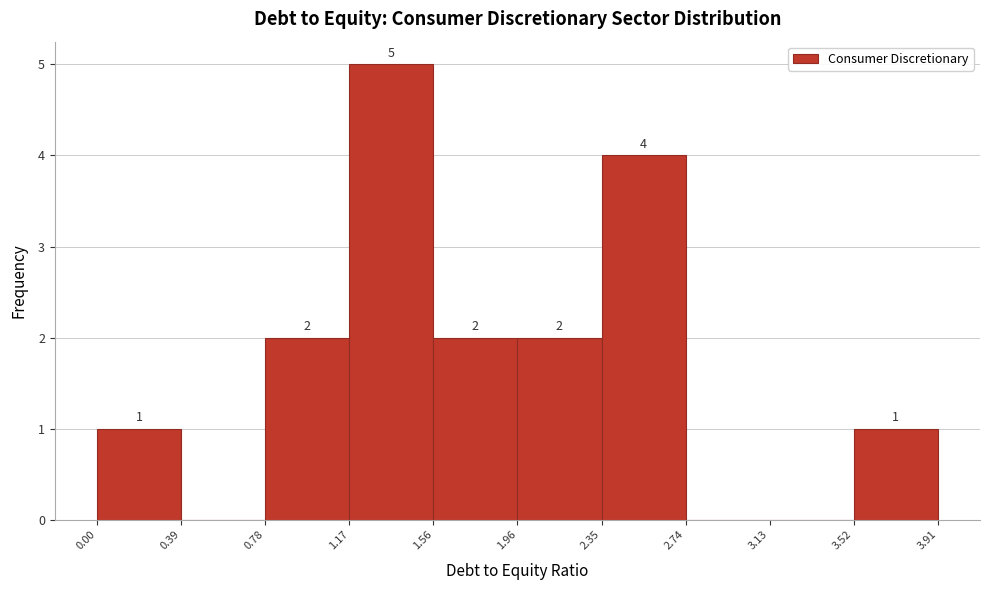

Over which range of the x-axis is the bar tallest?

1.17 to 1.56